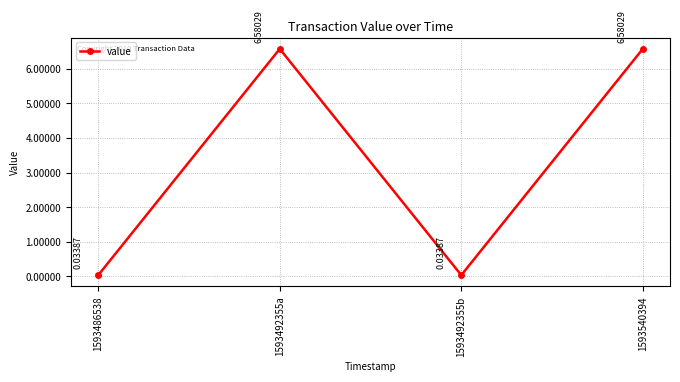

What is the change in value from 1593492355b to 1593540394?

+6.5